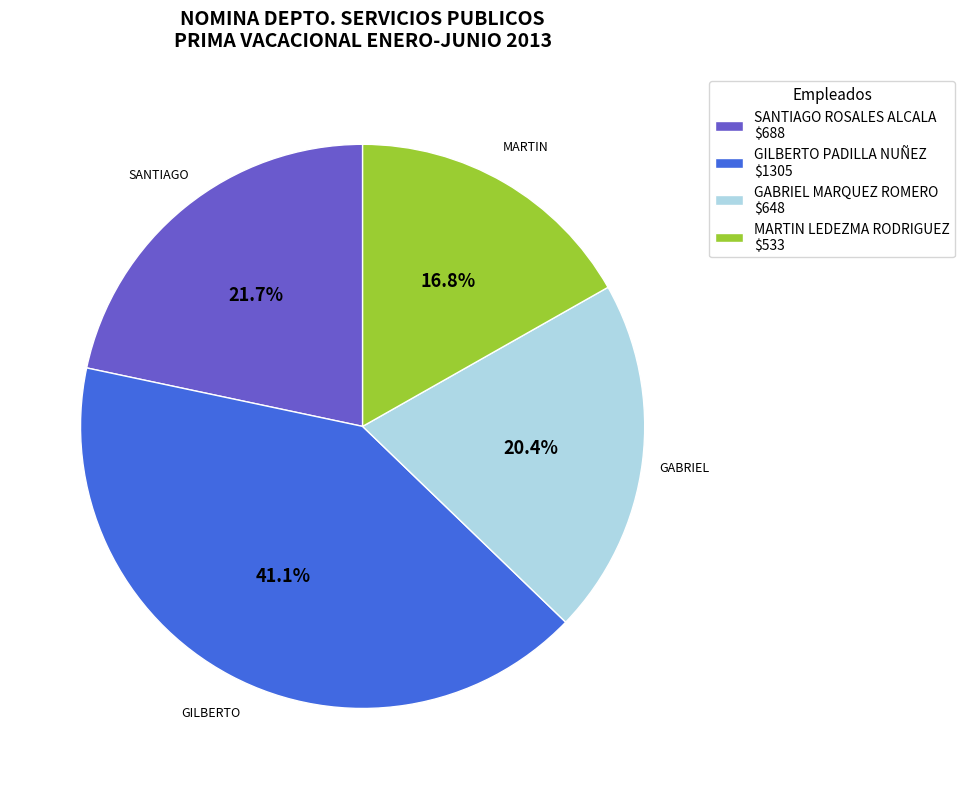

The MARTIN LEDEZMA RODRIGUEZ slice represents 17% of the pie. True or false?

True